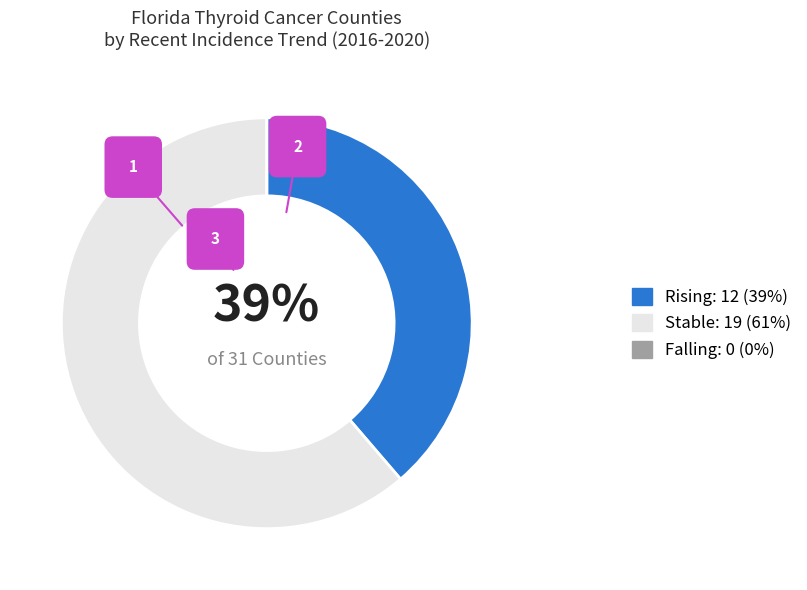

How many slices are in this pie chart?

3